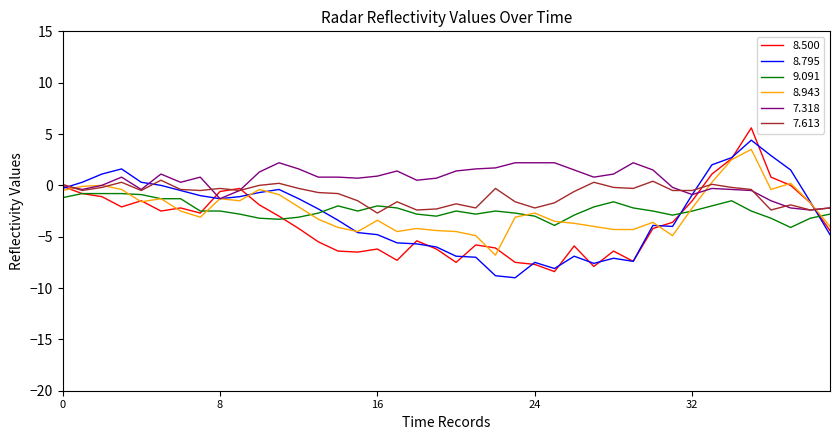

How many series are shown in this chart?

6